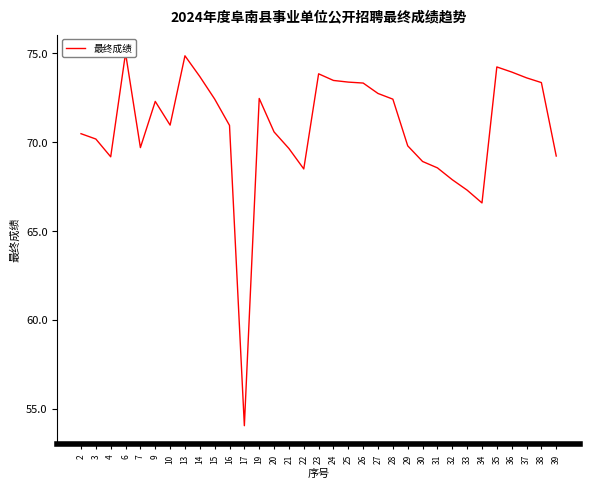

Reading left to right, transcribe all the data shown in this chart.

2=70.5	3=70.2	4=69.2	6=75.0	7=69.7	9=72.3	10=71.0	13=74.9	14=73.7	15=72.4	16=71.0	17=54.0	19=72.5	20=70.6	21=69.7	22=68.5	23=73.9	24=73.5	25=73.4	26=73.3	27=72.7	28=72.4	29=69.8	30=68.9	31=68.6	32=67.9	33=67.3	34=66.6	35=74.2	36=74.0	37=73.6	38=73.4	39=69.2